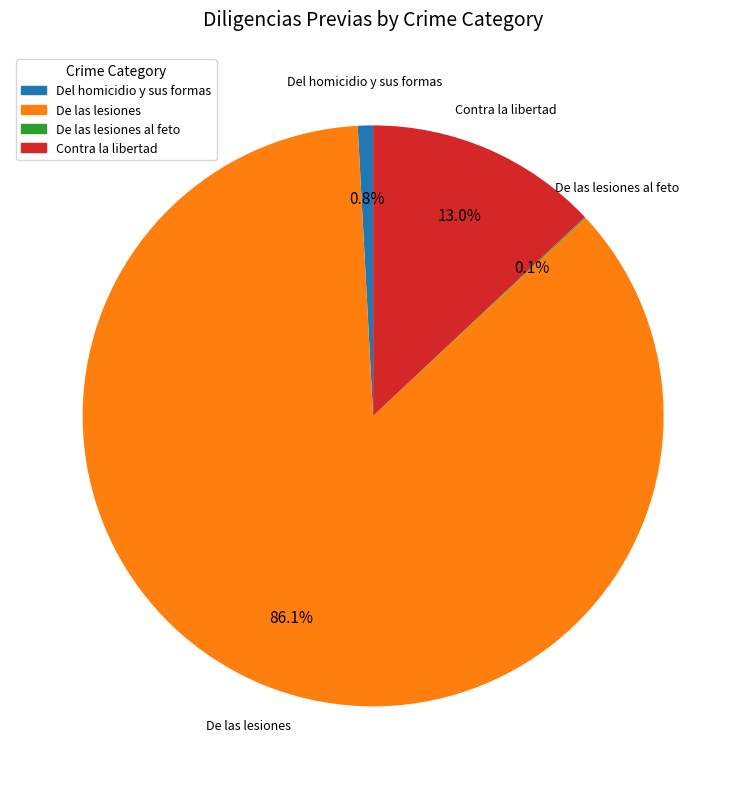

Is there a majority slice in this chart?

Yes